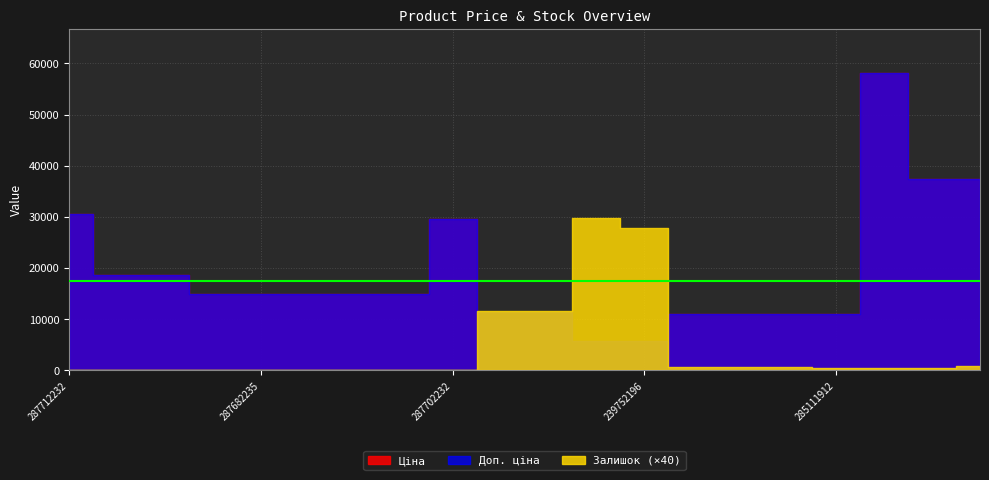

What is the difference between the highest and lowest values at 285111961?

11097.6